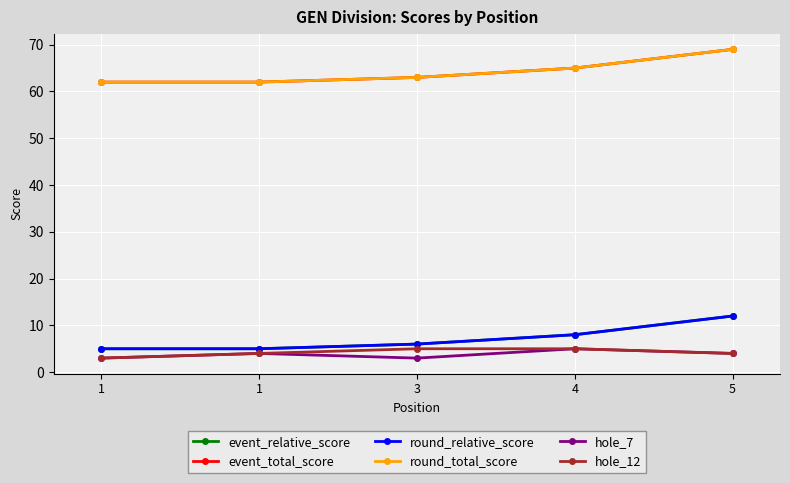

What is the sum of the event_total_score values at 3 and 4?

128